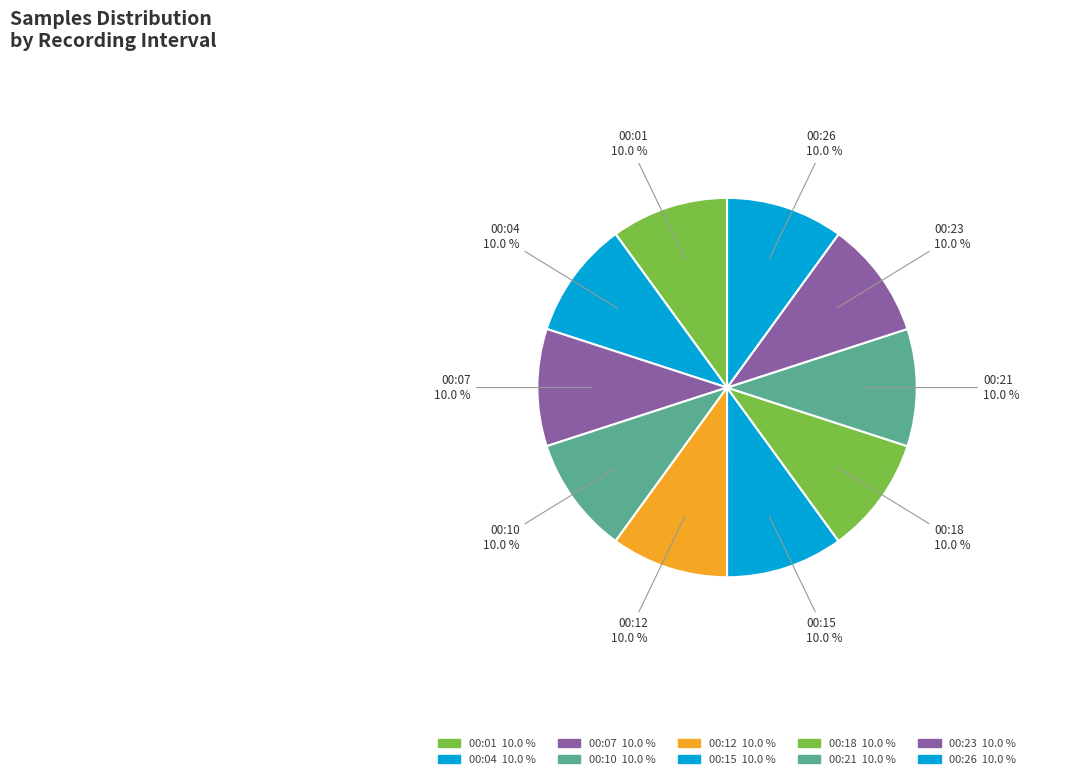

How many segments does this pie chart have?

10